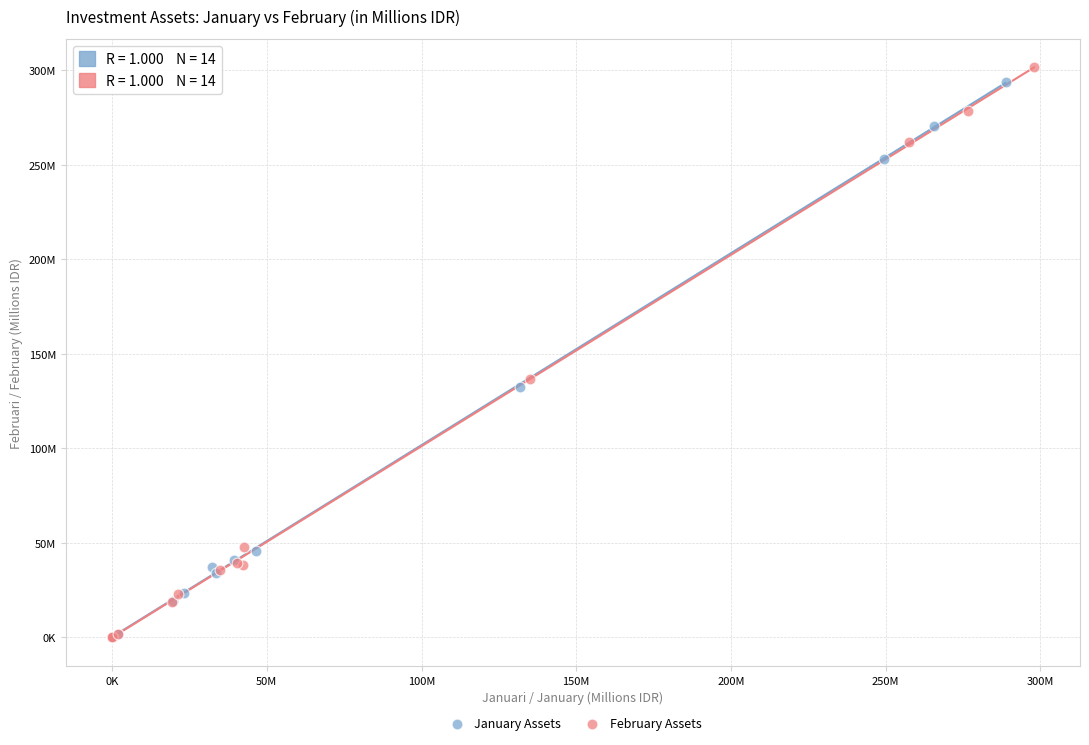

Which series reaches the maximum Y coordinate?

February Assets